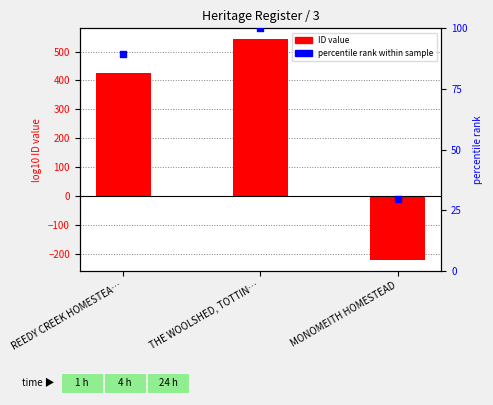

Which series reaches the minimum Y coordinate?

ID